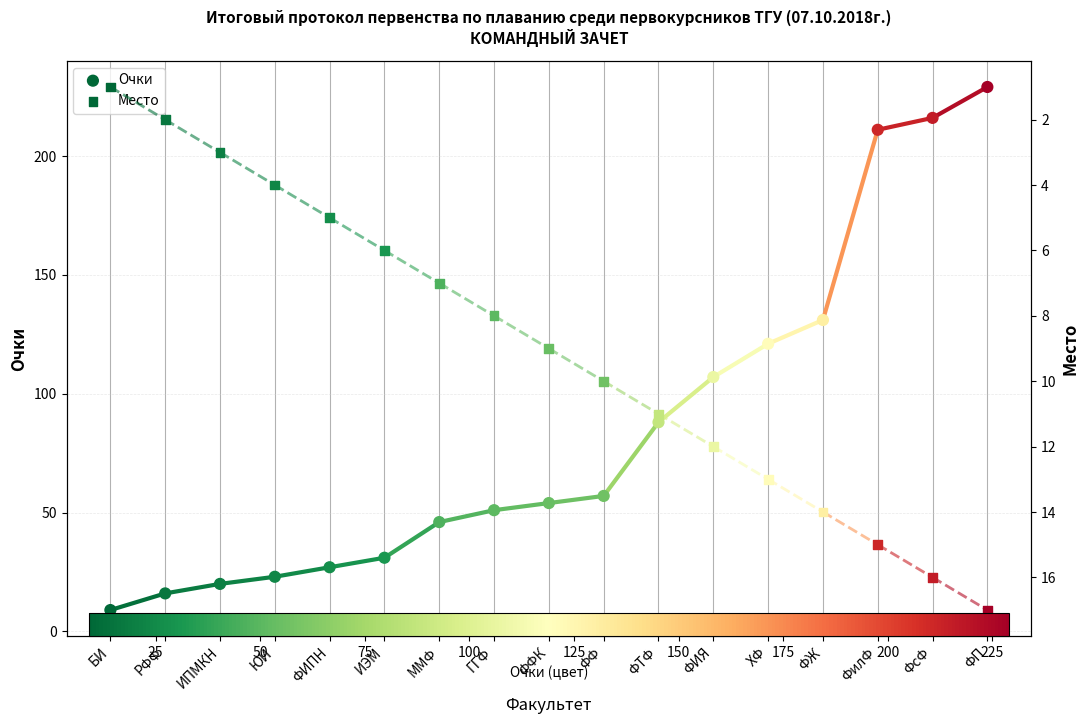

What are all the series names shown in the legend?

Очки, Место